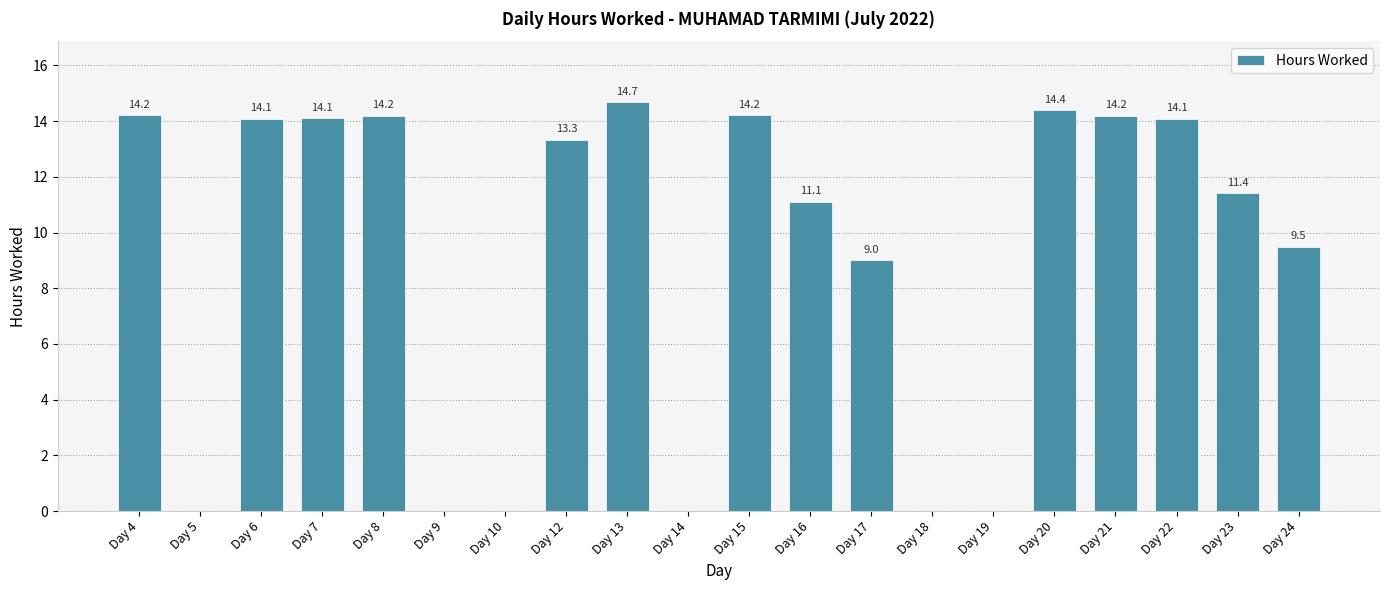

At which label does the data first exceed 13?

Day 4